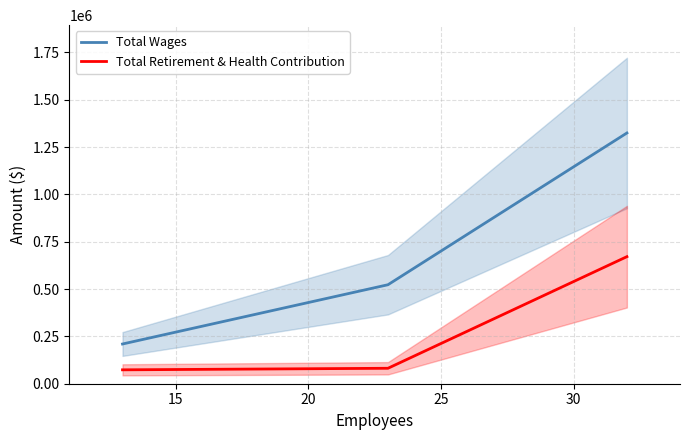

What is the minimum value for Total Retirement & Health Contribution?

73411